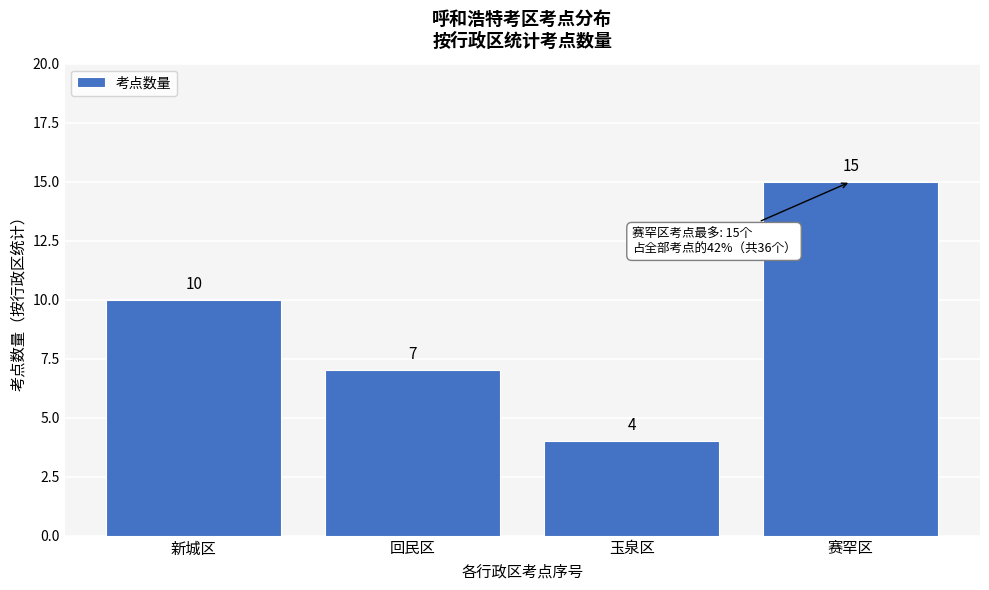

Reading left to right, what are all the values shown in this chart?

新城区=10	回民区=7	玉泉区=4	赛罕区=15